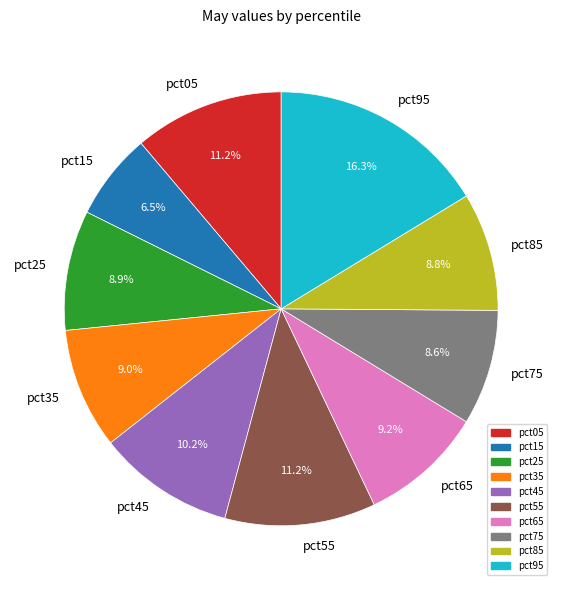

How many segments does this pie chart have?

10